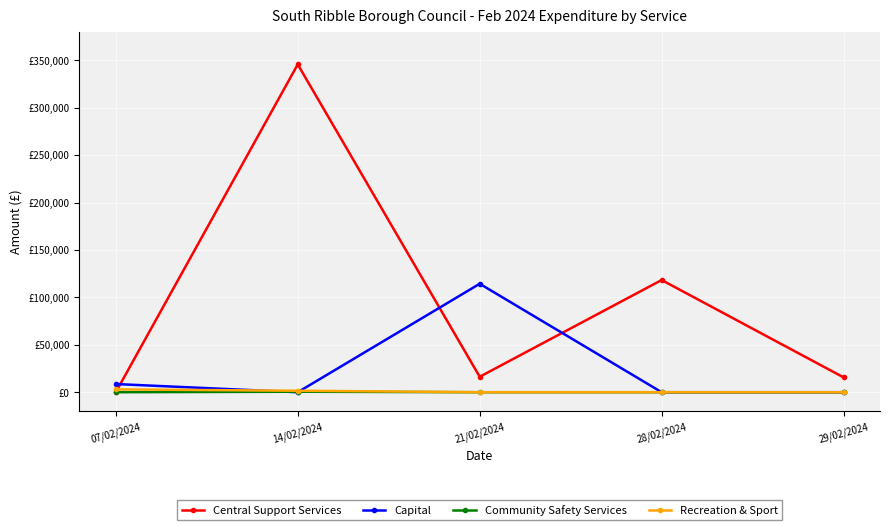

Reading left to right, list all the values displayed in this chart.

Central Support Services: 0.0	345651.1	16299.3	118284.1	15640.2
Capital: 8629.0	0.0	114339.7	0.0	0.0
Community Safety Services: 0.0	533.8	0.0	0.0	0.0
Recreation & Sport: 2990.0	1556.8	0.0	0.0	0.0